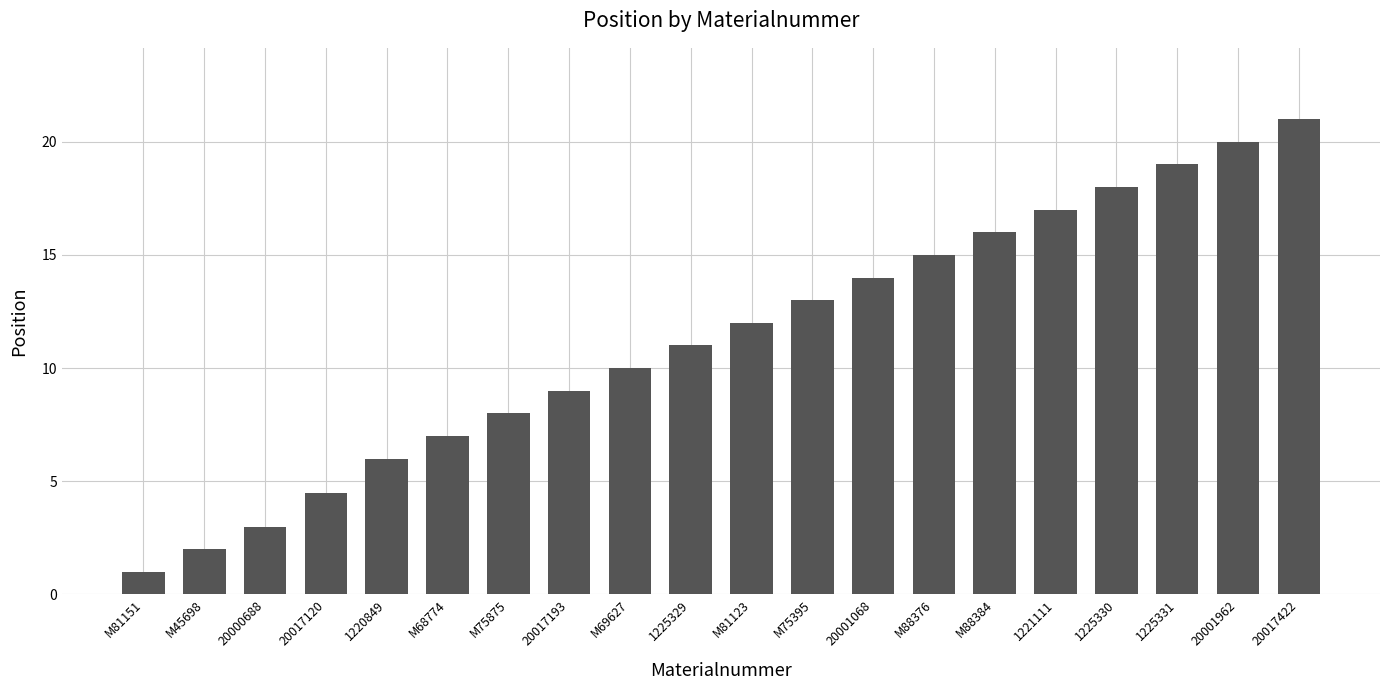

What is the difference between the second highest and minimum values?

19.0